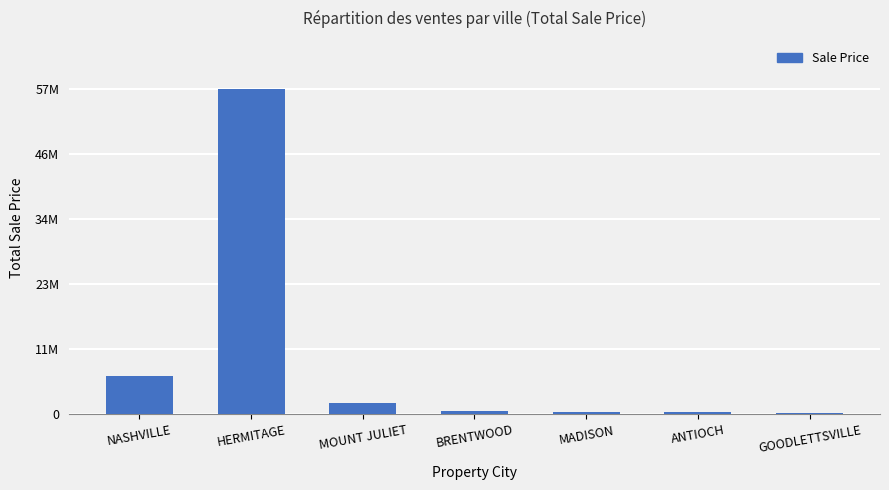

Does the chart contain any negative values?

No